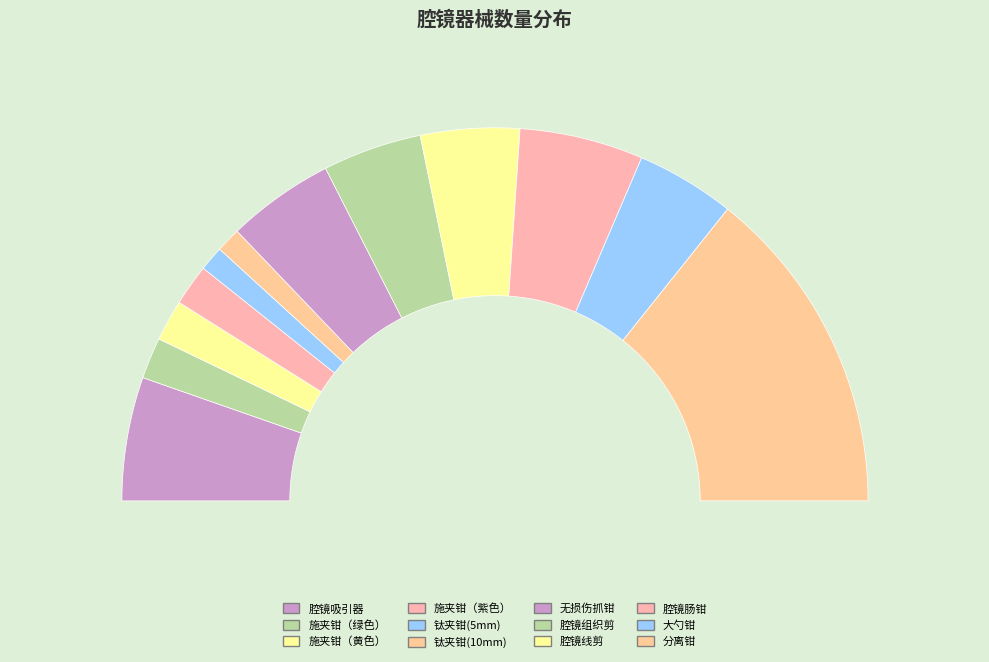

The 分离钳 slice represents 29% of the pie. True or false?

True